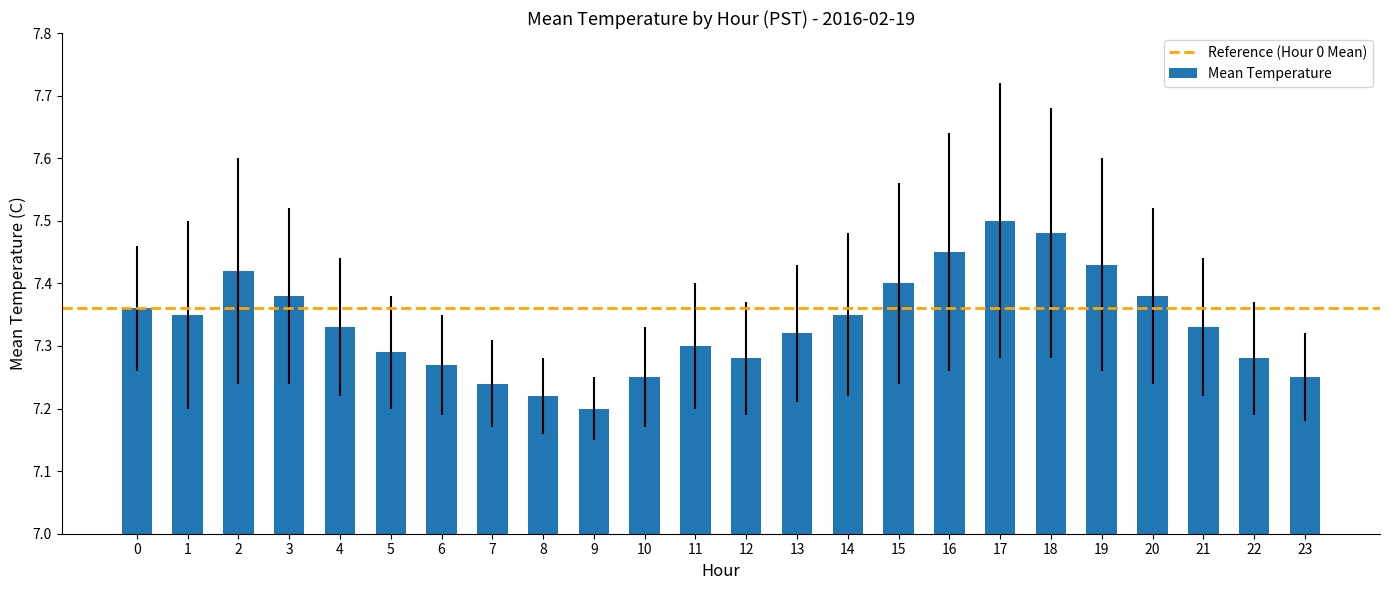

How many data points does each series have?

24